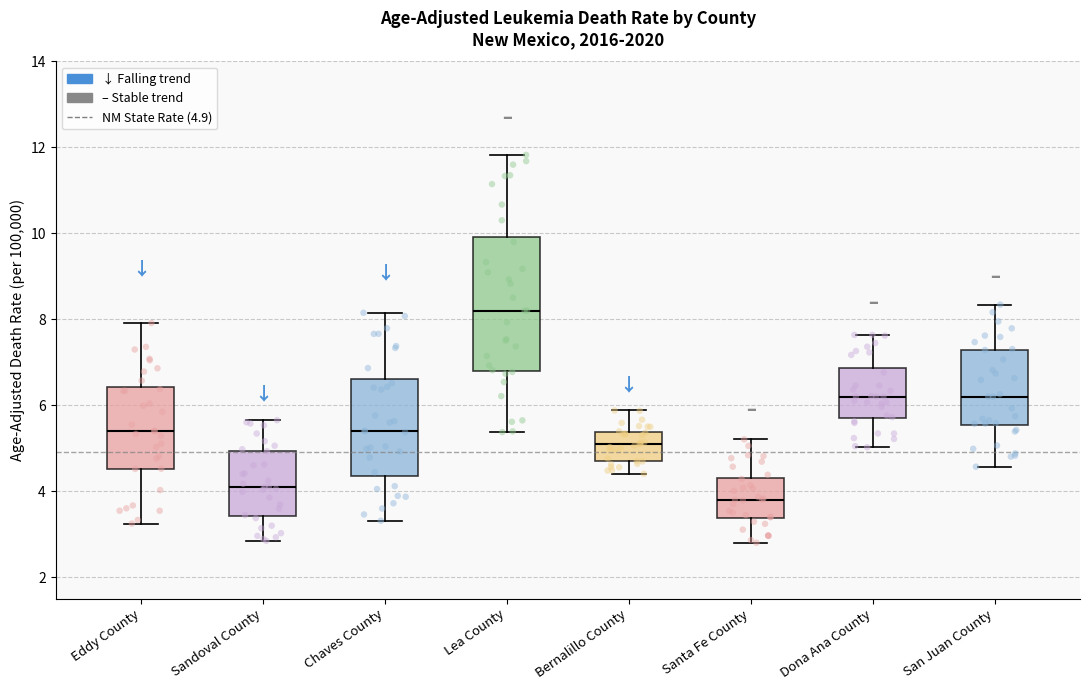

Reading left to right, transcribe this box plot: for each box, give where its median line is, the range the box spans, and where its two whiskers end, as read against the y-axis. The values are not printed on the chart, so give them approximately, as read against the axis.

Eddy County: median 5.4, box 4.6 to 6.4, whiskers 3.2 to 8.0
Sandoval County: median 4.2, box 3.4 to 5.0, whiskers 2.8 to 5.6
Chaves County: median 5.4, box 4.4 to 6.6, whiskers 3.4 to 8.2
Lea County: median 8.2, box 6.8 to 10.0, whiskers 5.4 to 11.8
Bernalillo County: median 5.2, box 4.6 to 5.4, whiskers 4.4 to 5.8
Santa Fe County: median 3.8, box 3.4 to 4.4, whiskers 2.8 to 5.2
Dona Ana County: median 6.2, box 5.6 to 6.8, whiskers 5.0 to 7.6
San Juan County: median 6.2, box 5.6 to 7.2, whiskers 4.6 to 8.4